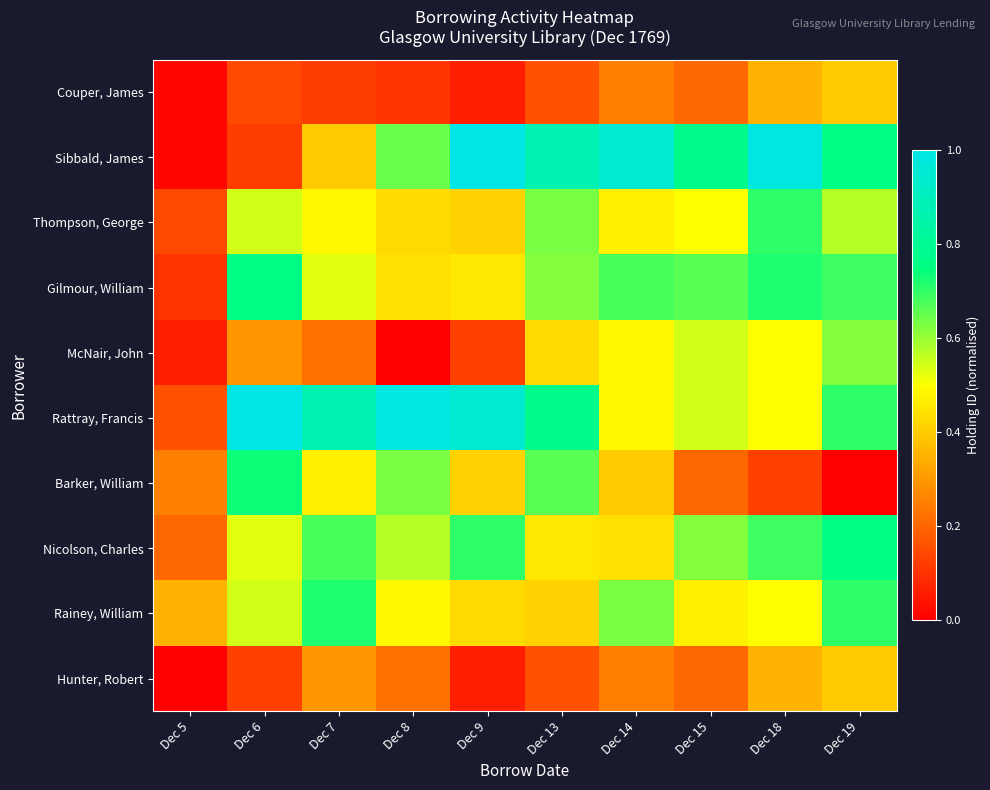

Reading left to right, list all the values displayed in this chart.

Couper, James: Dec 5=0.0	Dec 6=0.1	Dec 7=0.1	Dec 8=0.1	Dec 9=0.1	Dec 13=0.2	Dec 14=0.2	Dec 15=0.2	Dec 18=0.4	Dec 19=0.4
Sibbald, James: Dec 5=0.0	Dec 6=0.1	Dec 7=0.4	Dec 8=0.6	Dec 9=1.0	Dec 13=0.9	Dec 14=1.0	Dec 15=0.8	Dec 18=1.0	Dec 19=0.8
Thompson, George: Dec 5=0.1	Dec 6=0.5	Dec 7=0.5	Dec 8=0.4	Dec 9=0.4	Dec 13=0.6	Dec 14=0.5	Dec 15=0.5	Dec 18=0.7	Dec 19=0.6
Gilmour, William: Dec 5=0.1	Dec 6=0.8	Dec 7=0.5	Dec 8=0.4	Dec 9=0.5	Dec 13=0.6	Dec 14=0.7	Dec 15=0.7	Dec 18=0.7	Dec 19=0.7
McNair, John: Dec 5=0.1	Dec 6=0.3	Dec 7=0.2	Dec 8=0.0	Dec 9=0.1	Dec 13=0.4	Dec 14=0.5	Dec 15=0.5	Dec 18=0.5	Dec 19=0.6
Rattray, Francis: Dec 5=0.2	Dec 6=1.0	Dec 7=0.9	Dec 8=1.0	Dec 9=1.0	Dec 13=0.8	Dec 14=0.5	Dec 15=0.5	Dec 18=0.5	Dec 19=0.7
Barker, William: Dec 5=0.2	Dec 6=0.7	Dec 7=0.5	Dec 8=0.6	Dec 9=0.4	Dec 13=0.7	Dec 14=0.4	Dec 15=0.2	Dec 18=0.1	Dec 19=0.0
Nicolson, Charles: Dec 5=0.2	Dec 6=0.5	Dec 7=0.7	Dec 8=0.6	Dec 9=0.7	Dec 13=0.5	Dec 14=0.4	Dec 15=0.6	Dec 18=0.7	Dec 19=0.8
Rainey, William: Dec 5=0.4	Dec 6=0.5	Dec 7=0.7	Dec 8=0.5	Dec 9=0.4	Dec 13=0.4	Dec 14=0.6	Dec 15=0.5	Dec 18=0.5	Dec 19=0.7
Hunter, Robert: Dec 5=0.0	Dec 6=0.1	Dec 7=0.3	Dec 8=0.2	Dec 9=0.1	Dec 13=0.2	Dec 14=0.2	Dec 15=0.2	Dec 18=0.4	Dec 19=0.4